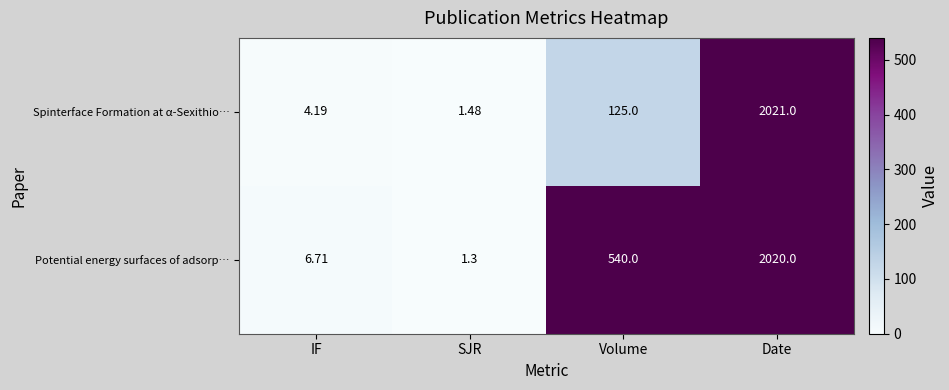

Which series has the largest range (max minus min)?

Spinterface Formation at α-Sexithio…